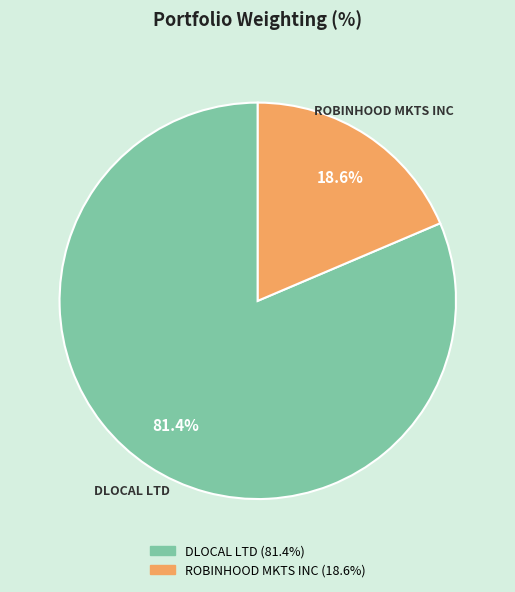

Which category has the smallest portion of the pie?

ROBINHOOD MKTS INC